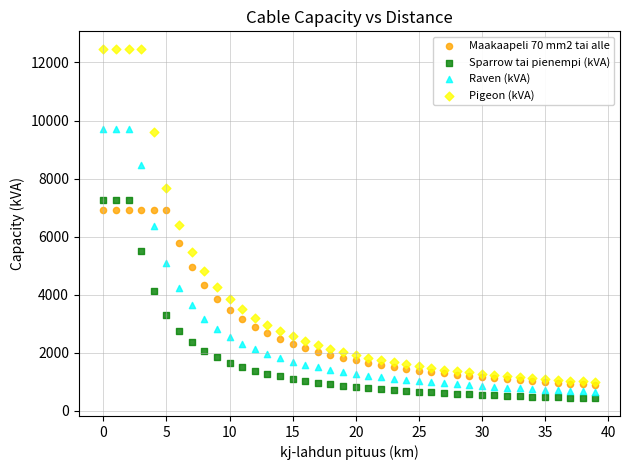

Which series contains the highest Y value?

Pigeon (kVA)